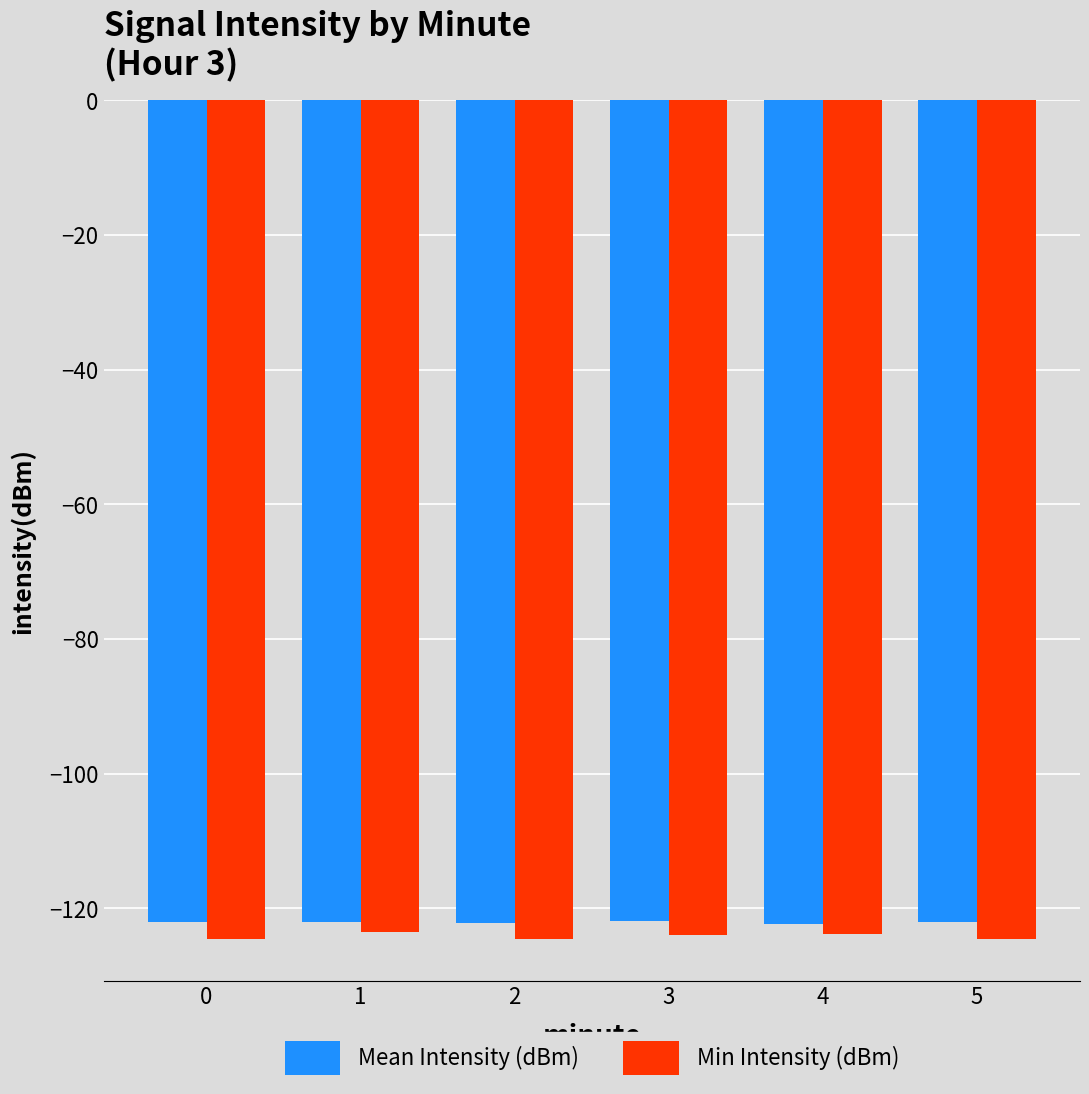

Rank the series by their average value, from lowest to highest.

Min Intensity (dBm), Mean Intensity (dBm)